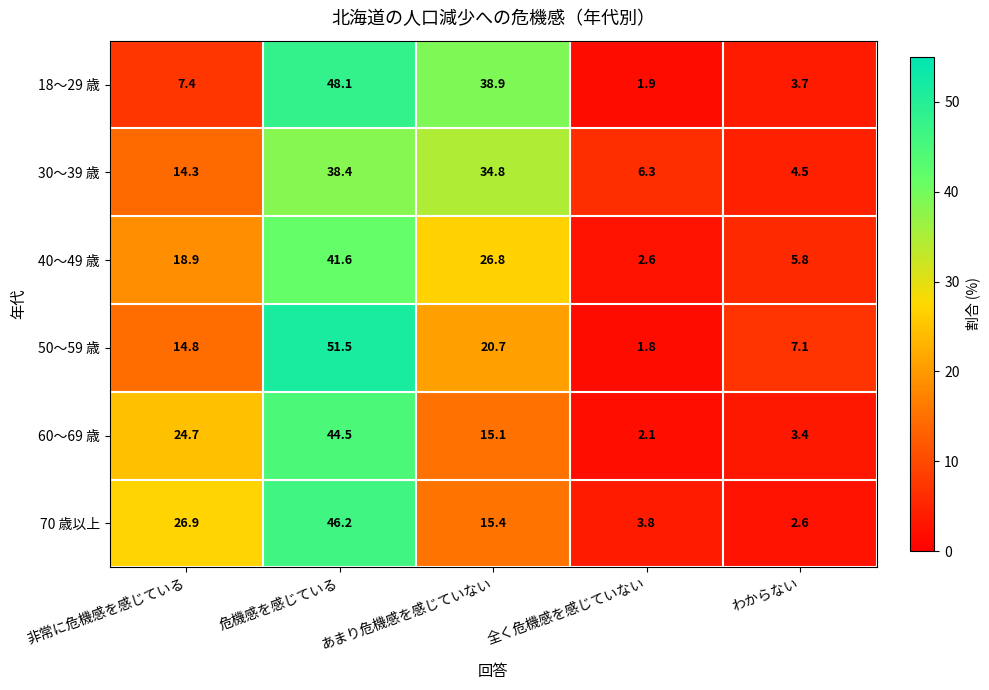

Which label corresponds to the largest value in the chart?

危機感を感じている